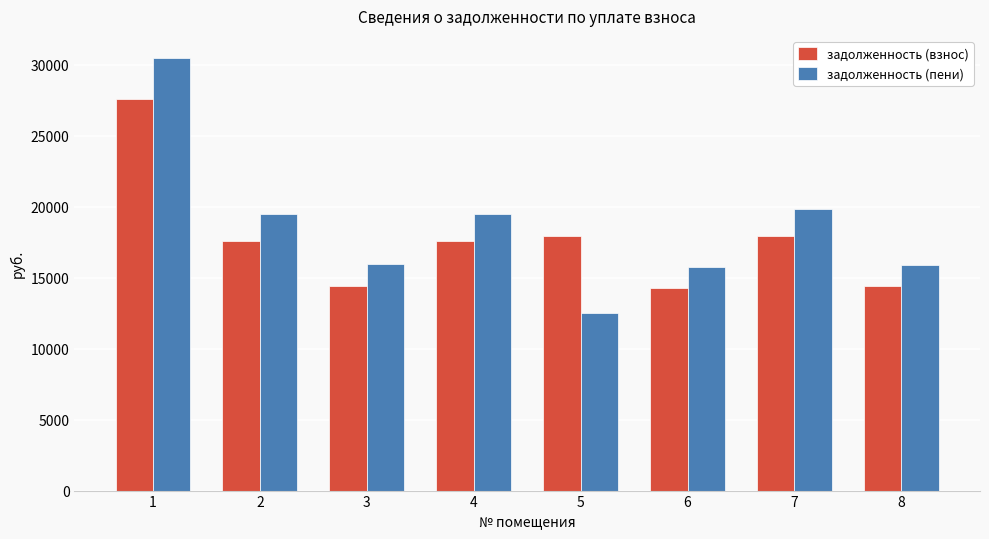

List the series in order of their peak value, lowest first.

задолженность (взнос), задолженность (пени)